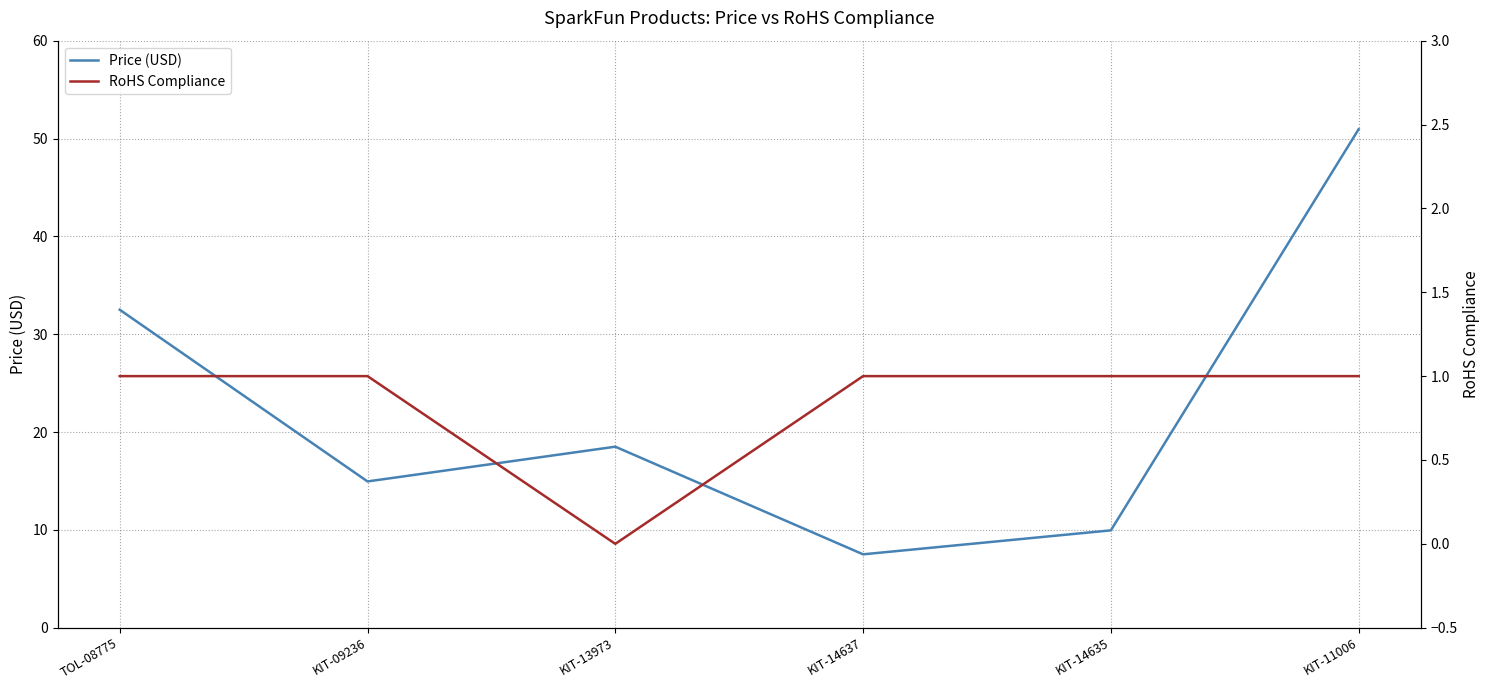

Reading left to right, extract all data points from this chart.

Price (USD): 32.5	14.9	18.5	7.5	9.9	51.0
RoHS Compliance: 1.0	1.0	0.0	1.0	1.0	1.0